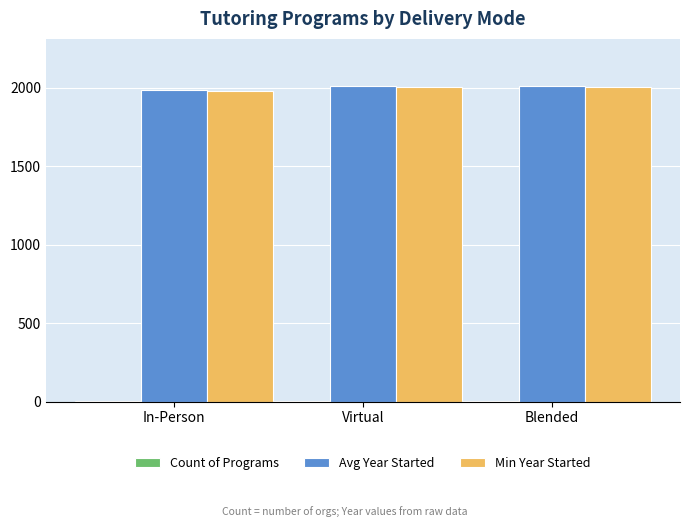

True or false: Min Year Started has a value of 1980 at In-Person.

True